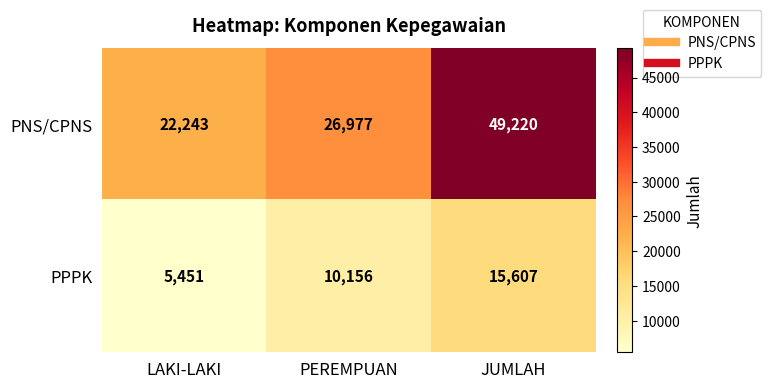

At which category is the sum across all series the highest?

JUMLAH